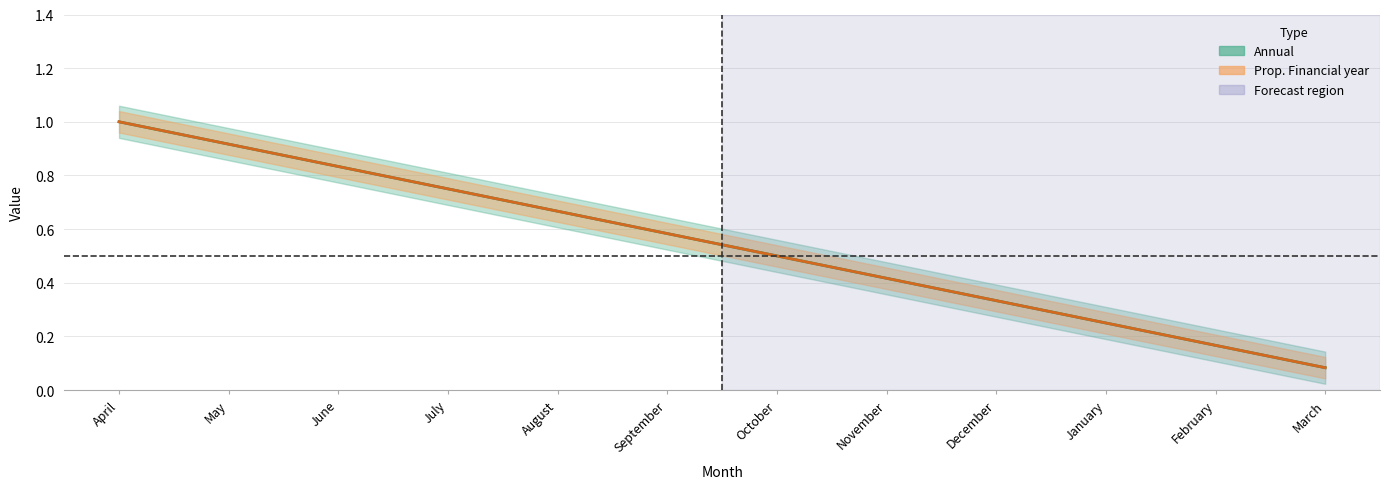

At December, list the series in order from smallest to largest.

Annual, Prop. Financial year